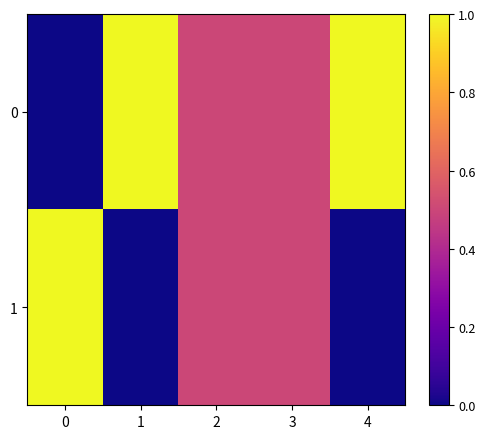

What is the maximum value shown in the chart?

1.0